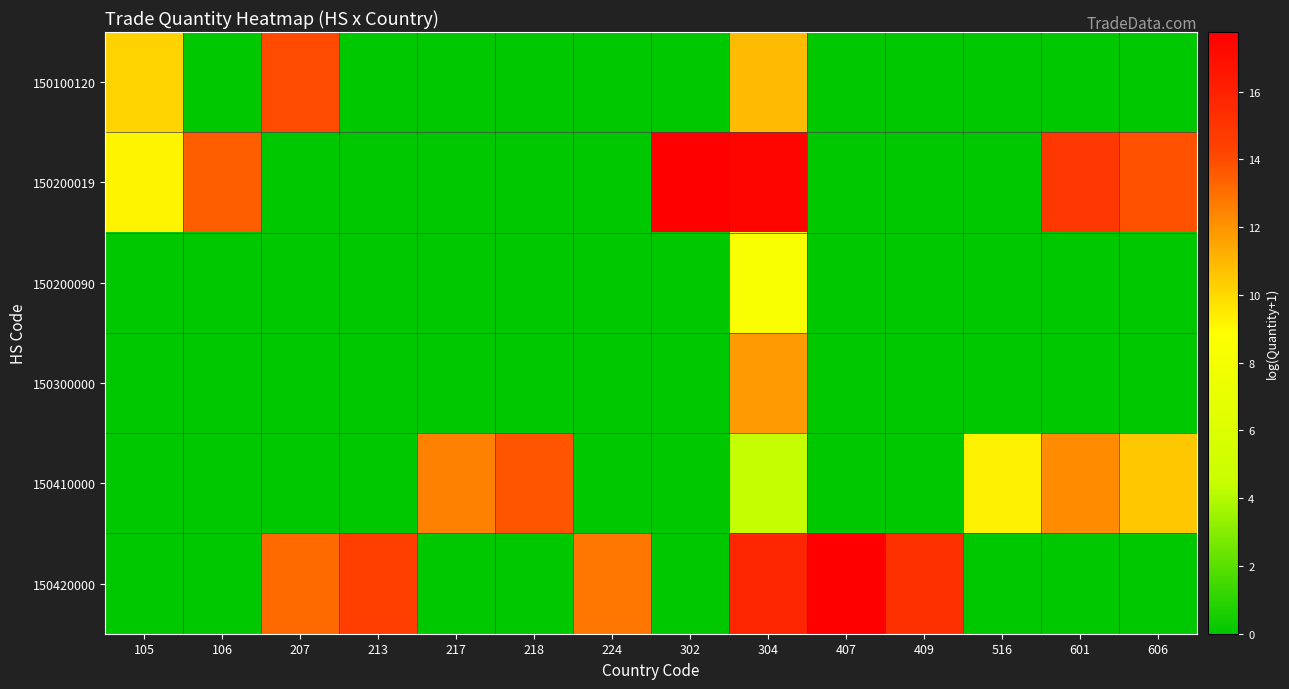

At which category does the chart reach its peak across all series?

407